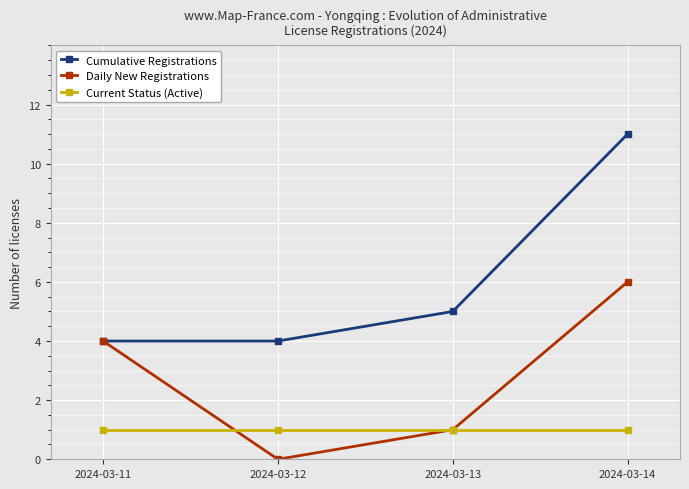

How many lines are shown in the chart?

3